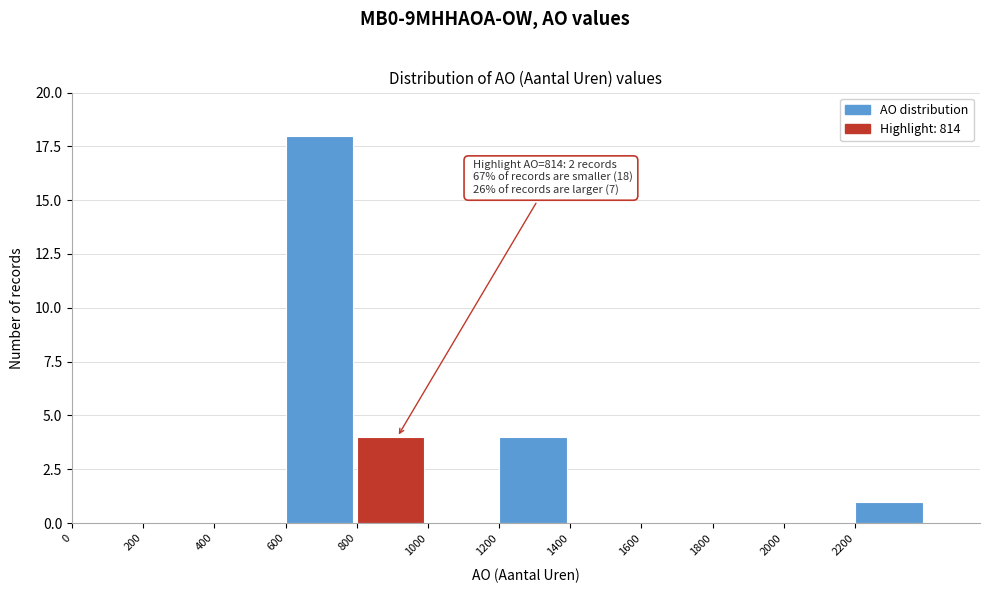

Over which range of the x-axis is the bar tallest?

600 to 800